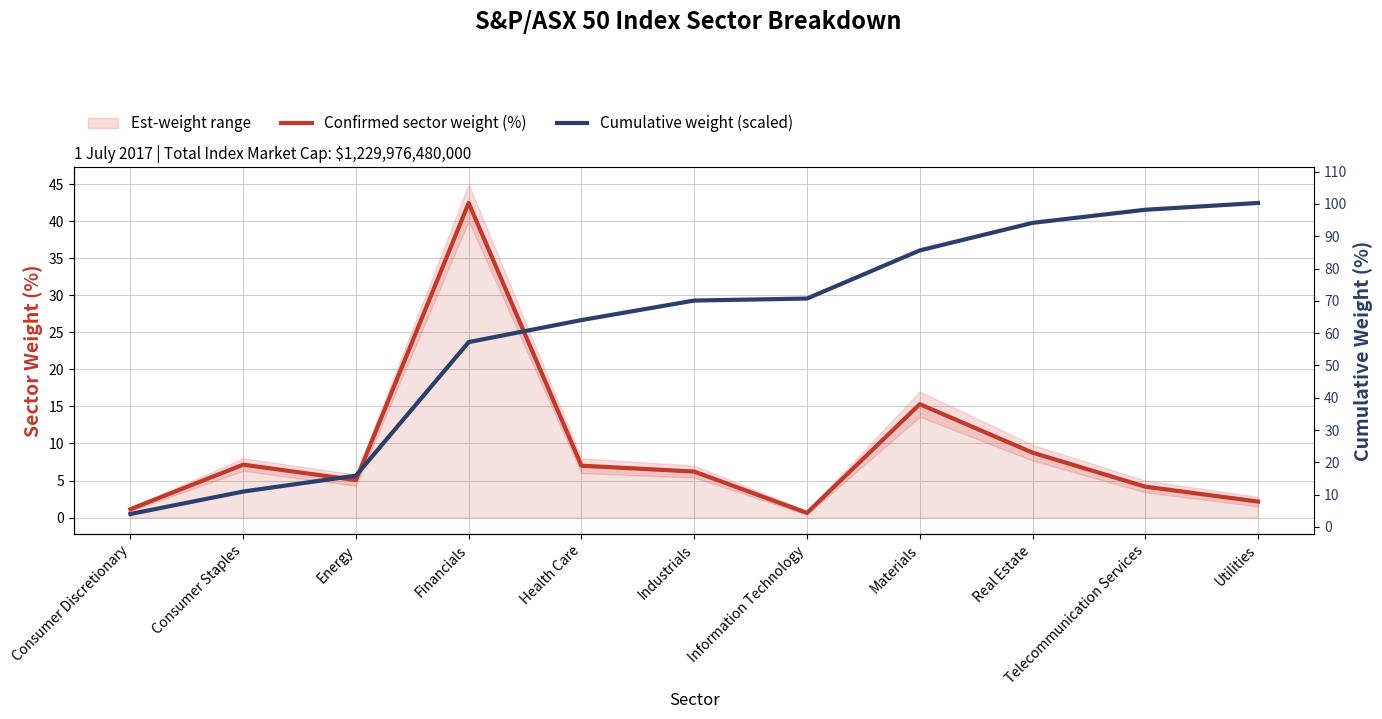

How many intersections are there between Cumulative weight (scaled) and Confirmed sector weight (%)?

3